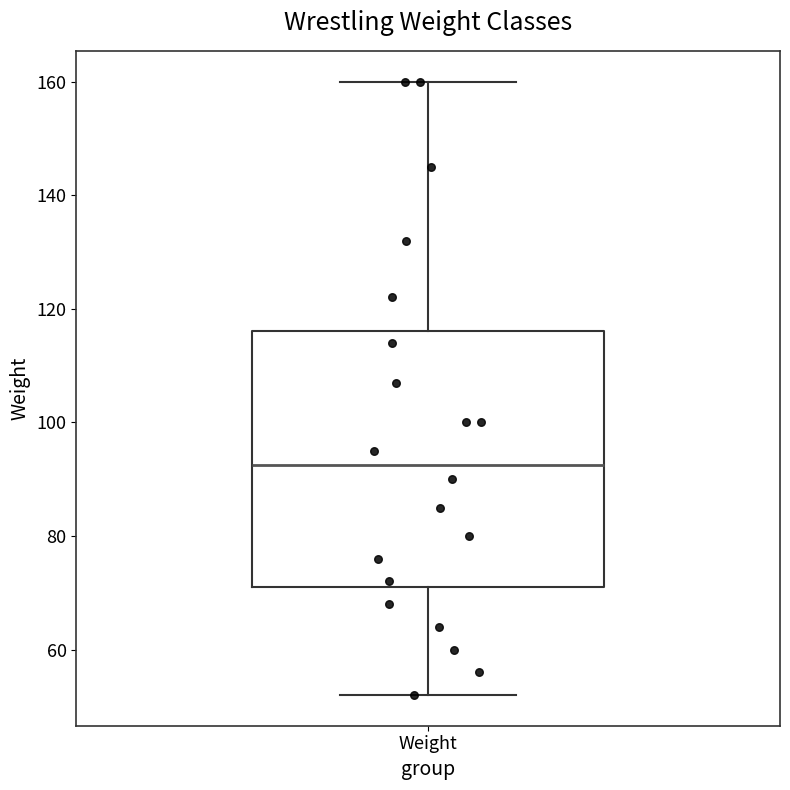

Where does the upper whisker of the box for Weight end on the y-axis? The values are not printed on the chart, so give them approximately, as read against the axis.

160